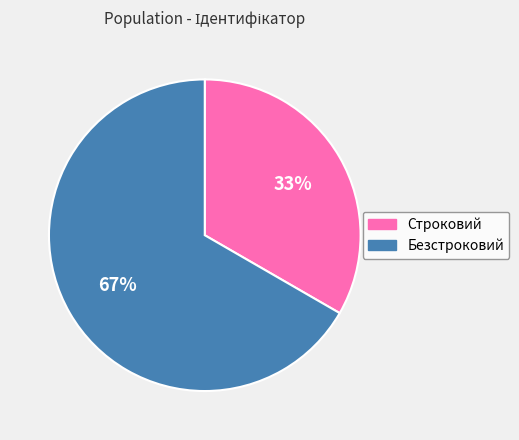

What is the largest slice in the pie chart?

Безстроковий